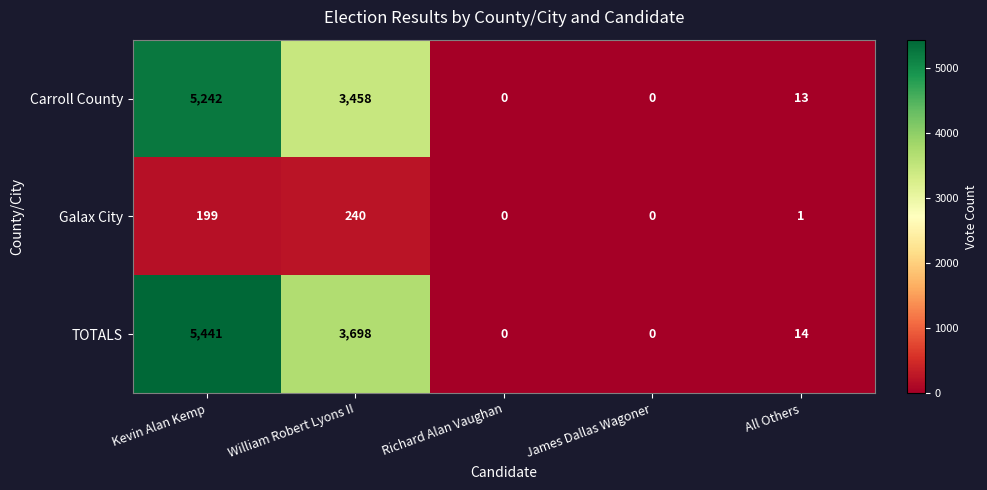

Which series has the largest total across all categories?

TOTALS